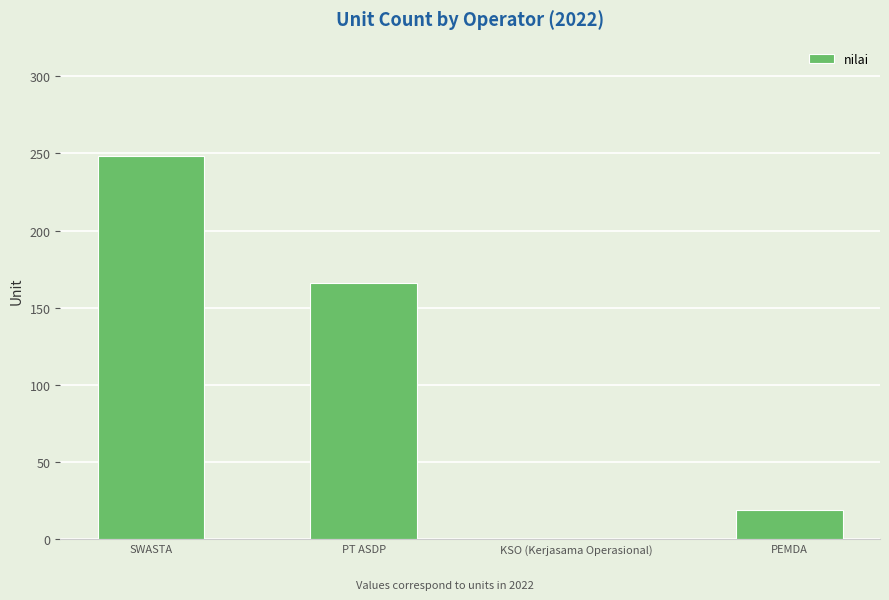

The chart shows a value of 64 at PT ASDP. True or false?

False